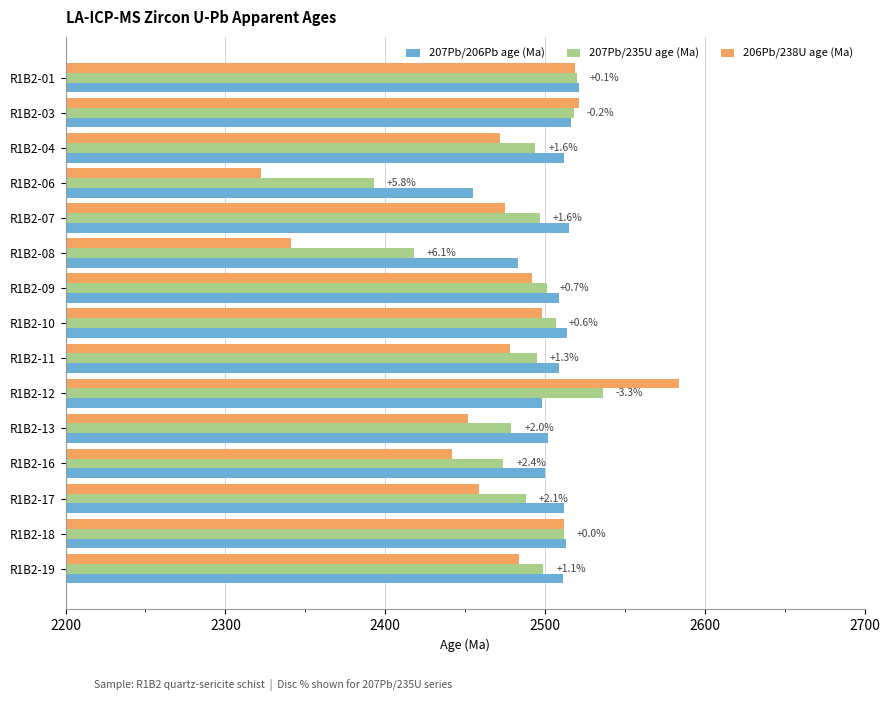

At which label is 207Pb/235U age (Ma) closest to 2464?

R1B2-16